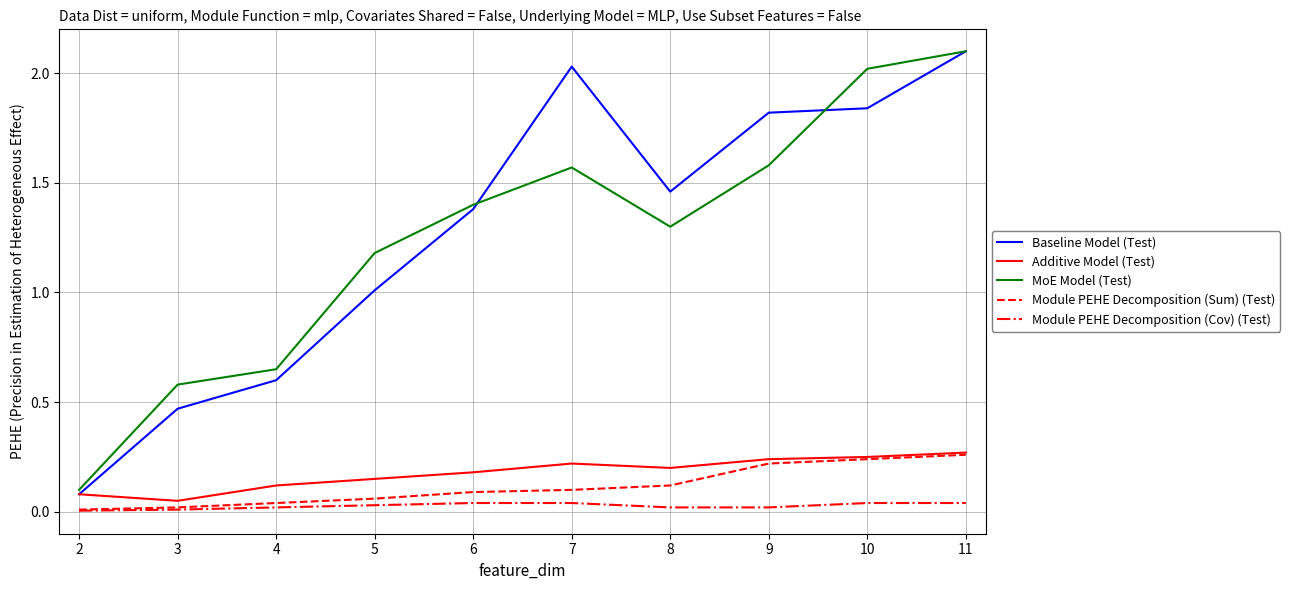

Which category has the highest value across all series?

11